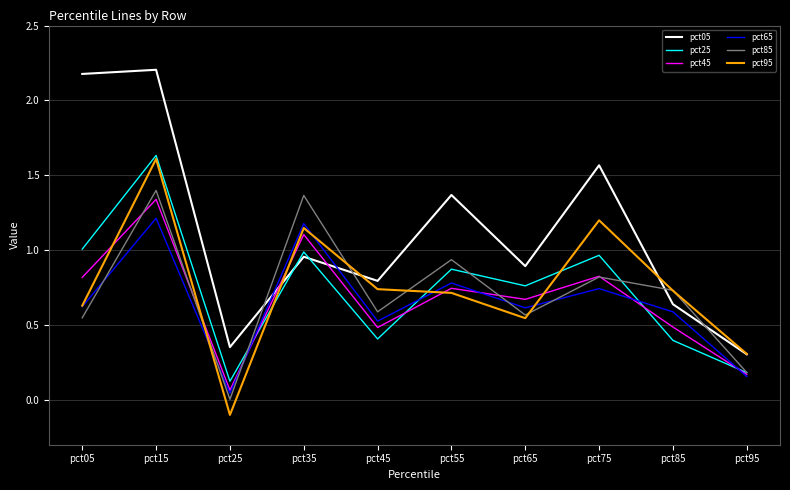

Which series has the largest total across all categories?

pct05